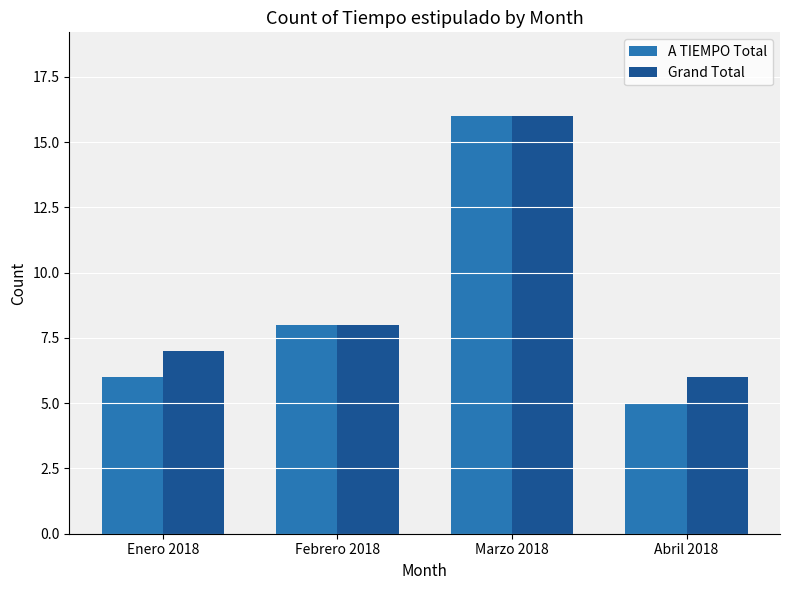

What is the label of the 1st bar from the right?

Abril 2018